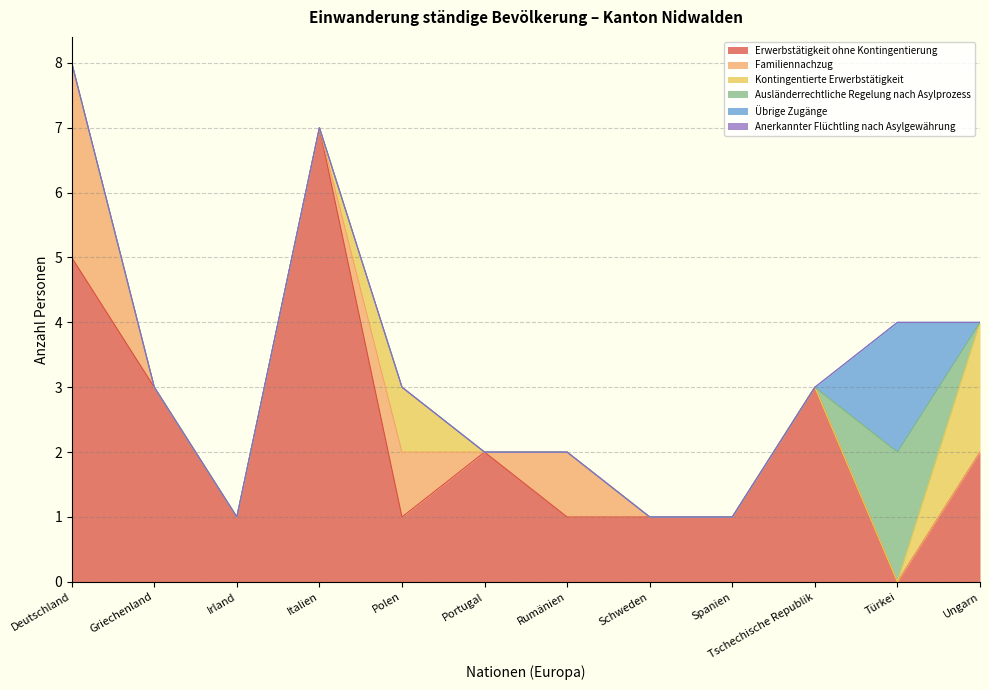

What position from the left is Portugal?

6